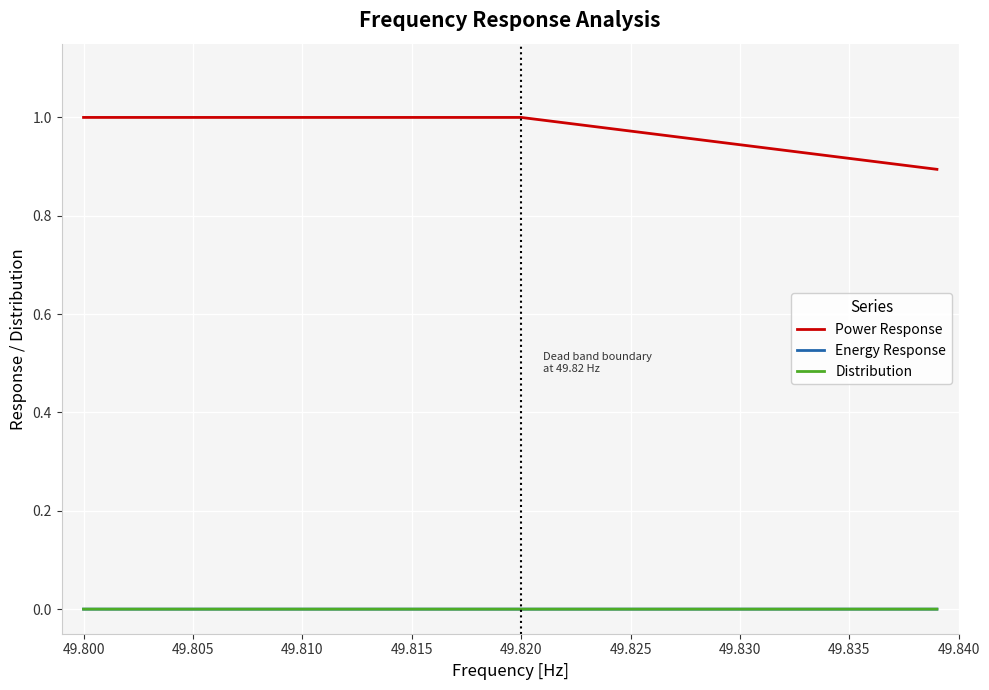

Does the chart display data point markers on the line(s)?

No